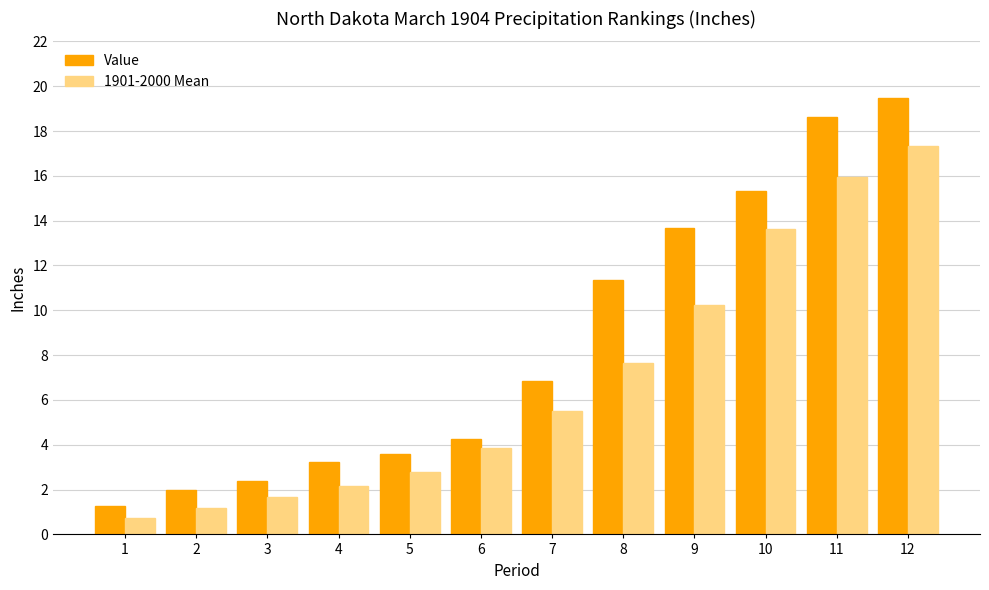

How many data points in Value are above 6?

6